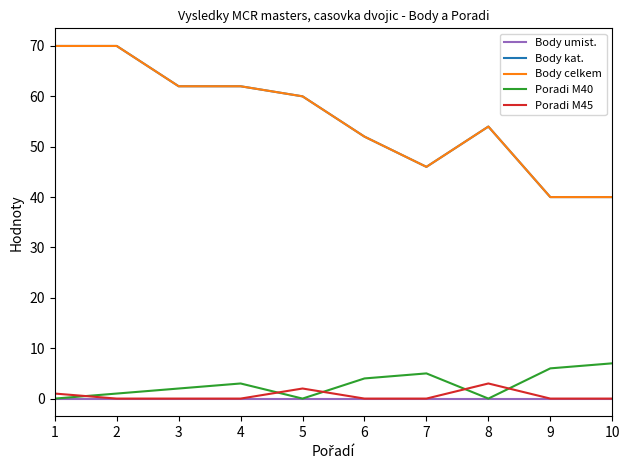

Does the chart display data point markers on the line(s)?

No